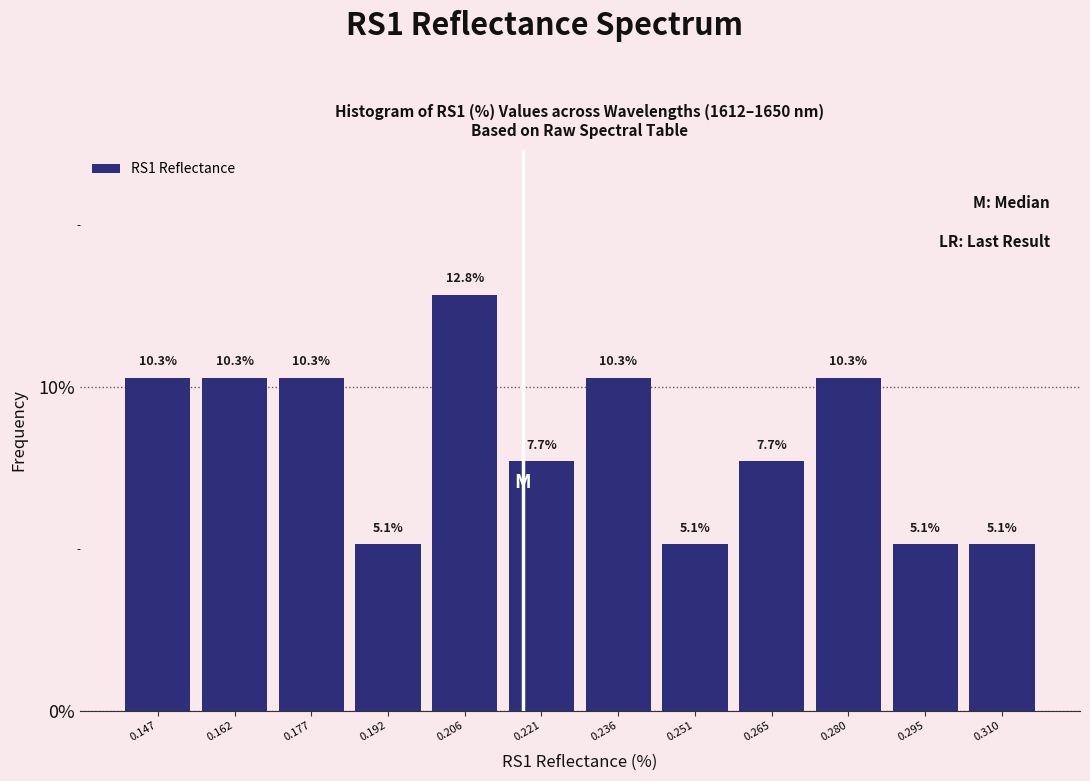

Reading left to right, list every bar in this chart as the range it spans on the x-axis followed by its height. The bar edges are not printed on the chart, so give them approximately, as read against the axis.

0.140 to 0.154: 10.3
0.154 to 0.170: 10.3
0.170 to 0.184: 10.3
0.184 to 0.200: 5.1
0.200 to 0.214: 12.8
0.214 to 0.228: 7.7
0.228 to 0.244: 10.3
0.244 to 0.258: 5.1
0.258 to 0.272: 7.7
0.272 to 0.288: 10.3
0.288 to 0.302: 5.1
0.302 to 0.318: 5.1